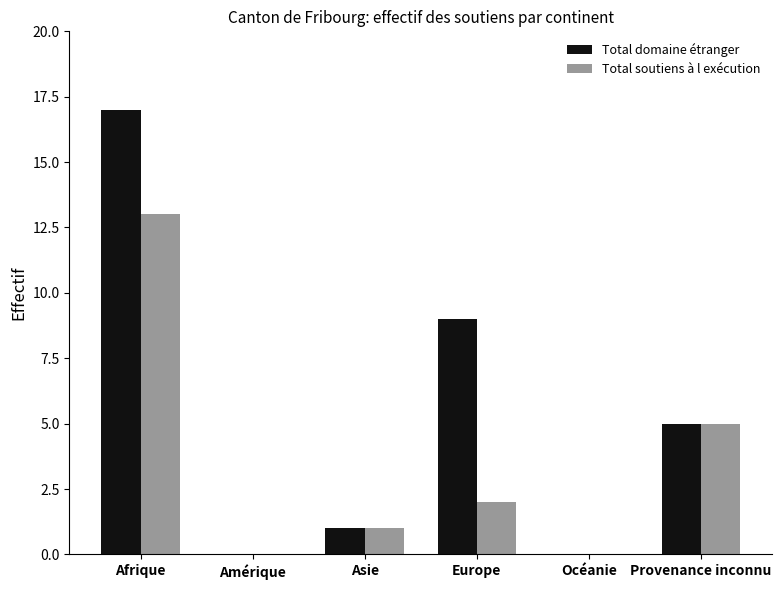

What is the maximum value shown in the chart?

17